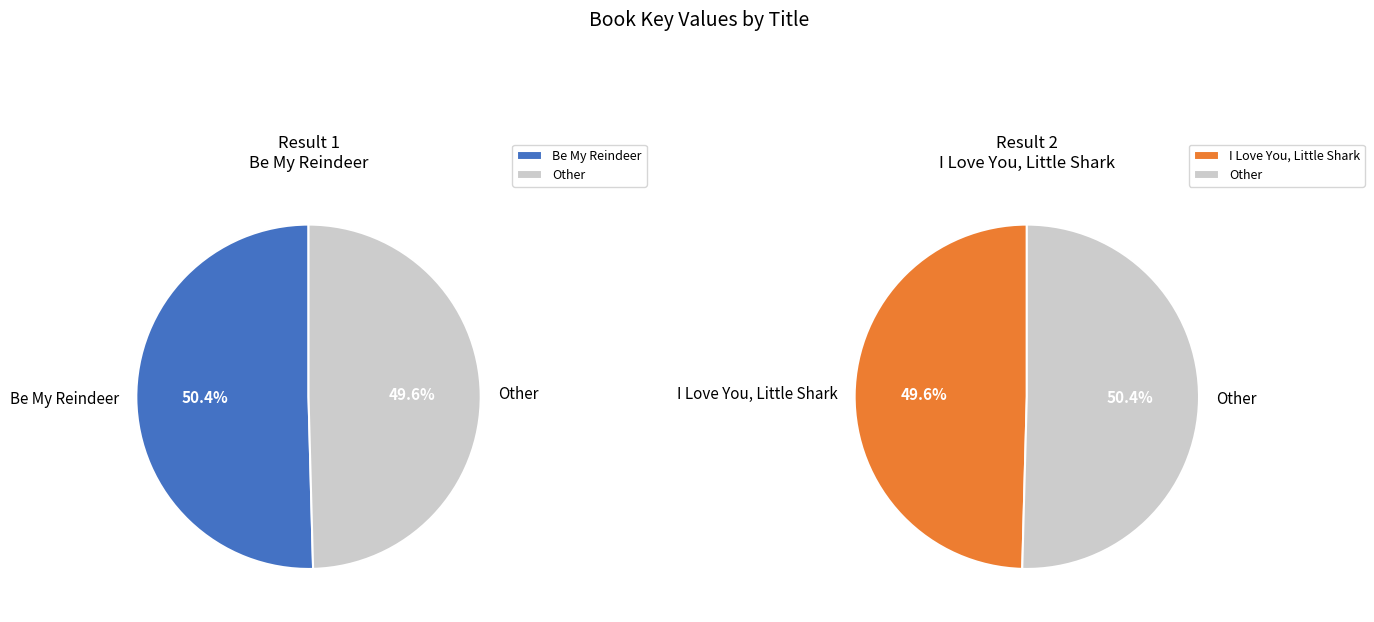

What percentage do Be My Reindeer and I Love You, Little Shark together represent?

100.0%